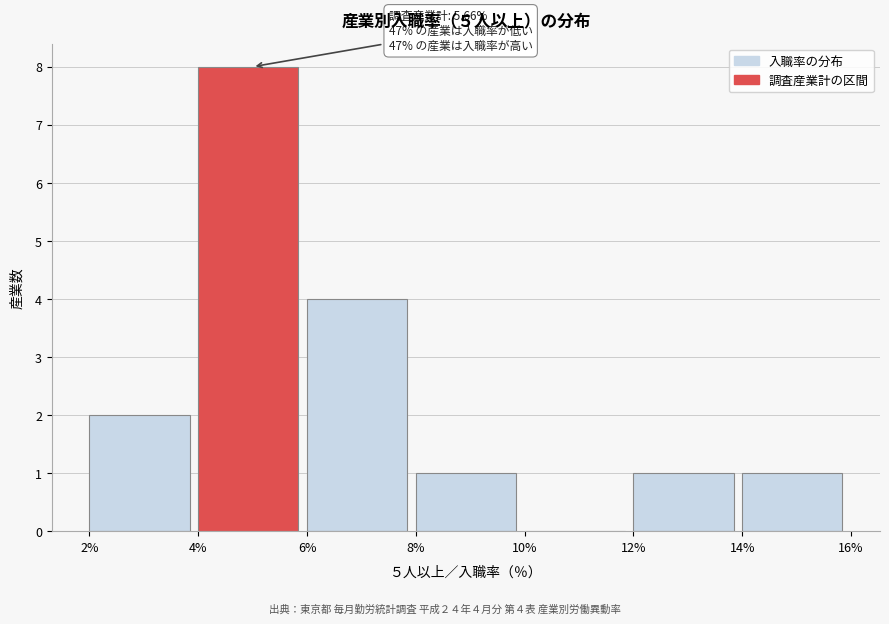

Which range on the x-axis has the tallest bar?

4% to 6%